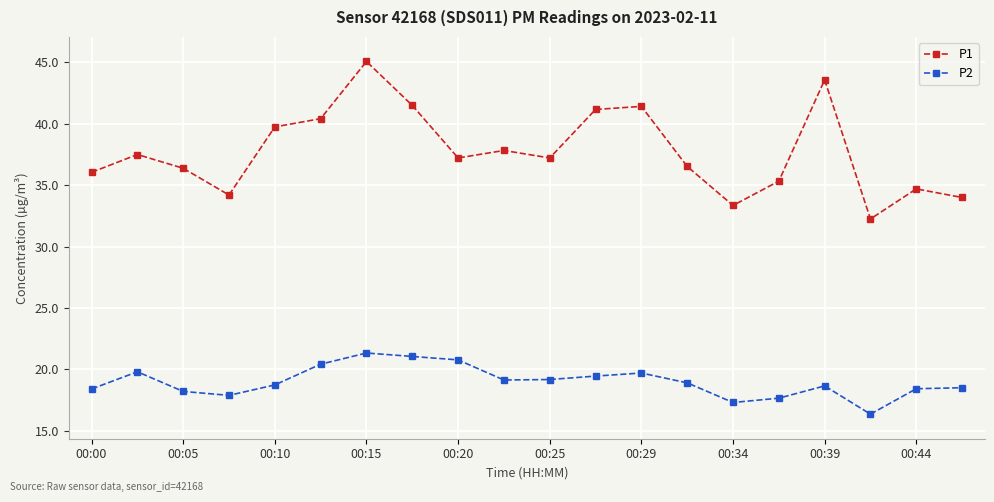

What is the value of the P2 point at the 14th from the left?

18.9